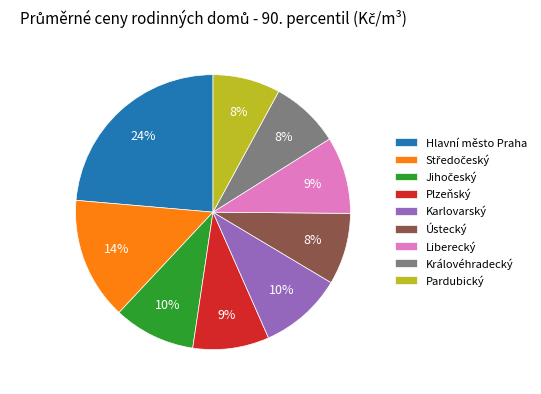

Count the number of slices in the pie.

9